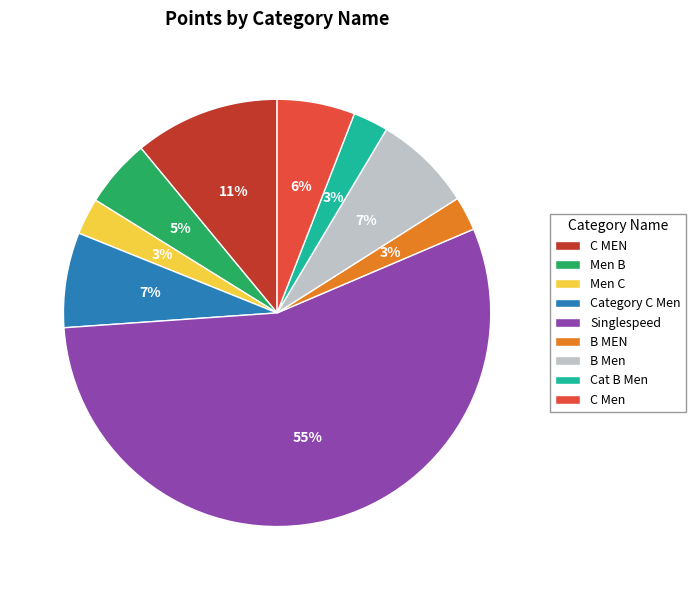

Between B Men and C Men, which is larger?

B Men